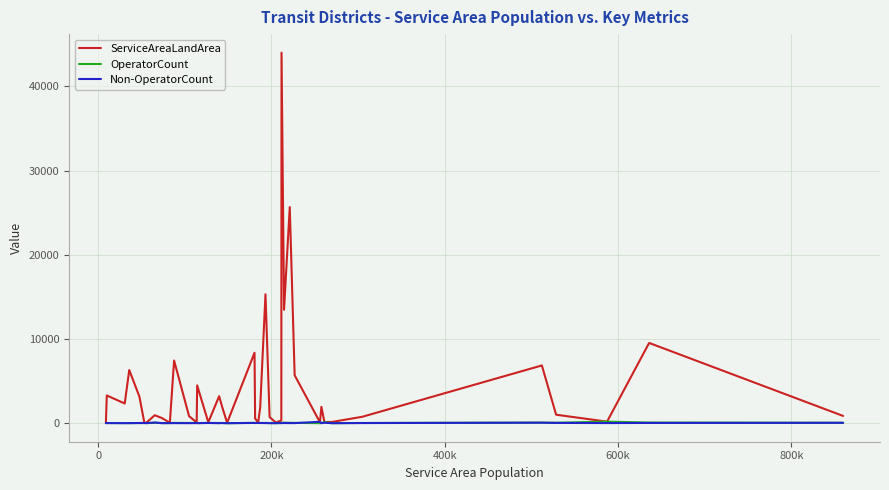

How many lines are shown in the chart?

3